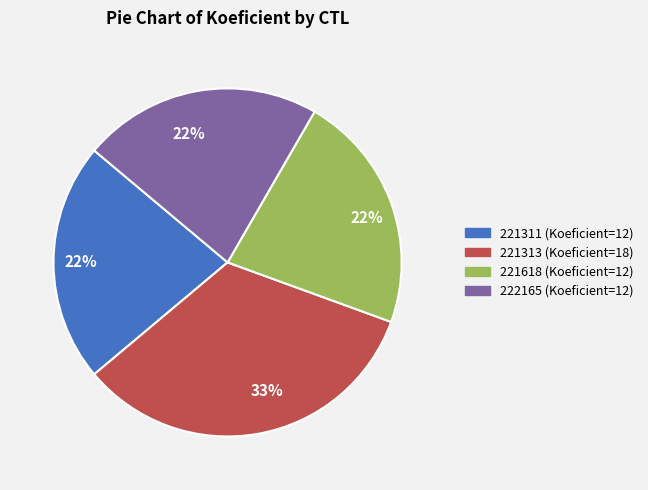

Does any single category account for the majority?

No